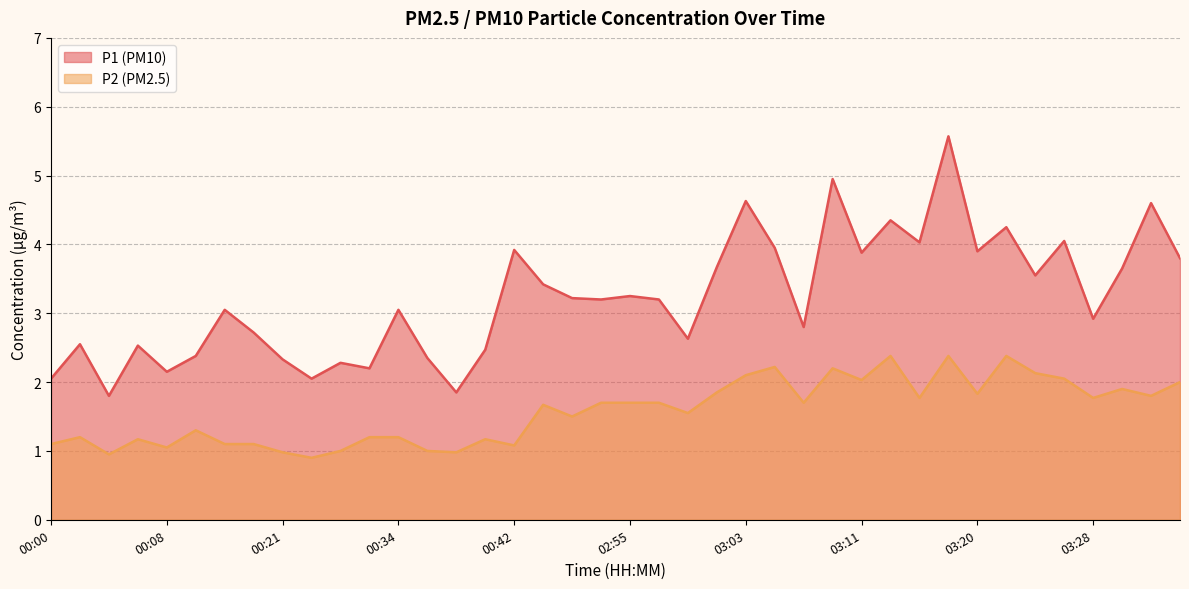

True or false: P2 and P1 intersect in this chart.

False